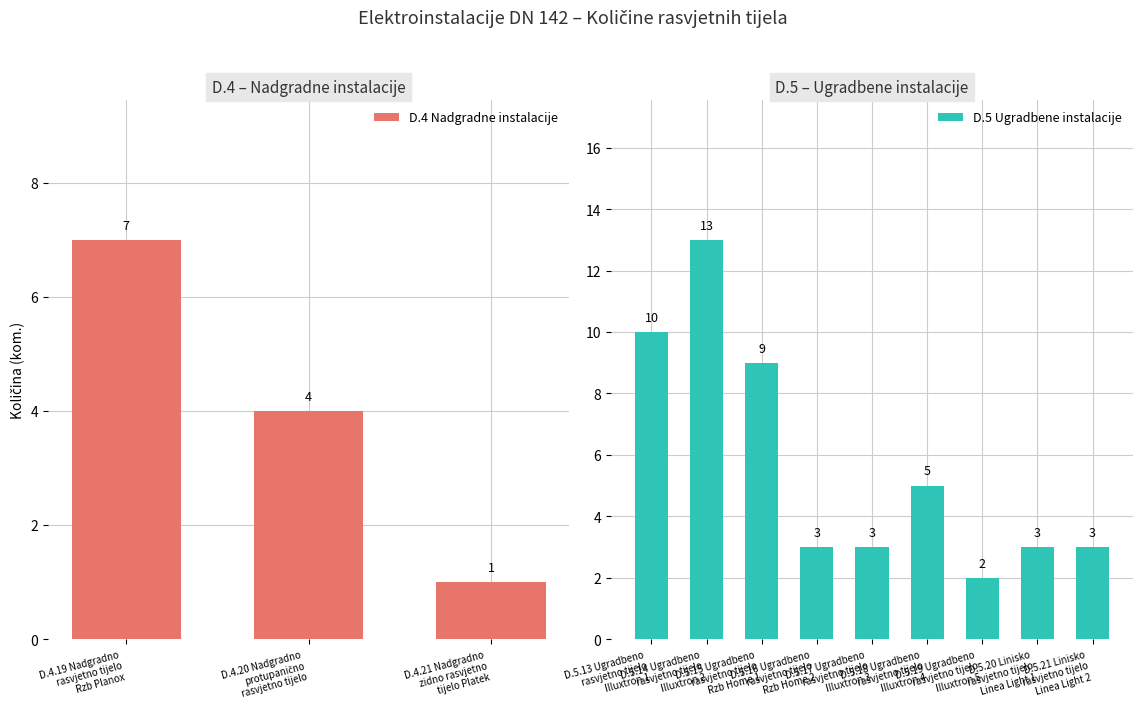

The value at D.5.19 Ugradbeno
rasvjetno tijelo
Illuxtron 5 is 3. True or false?

False